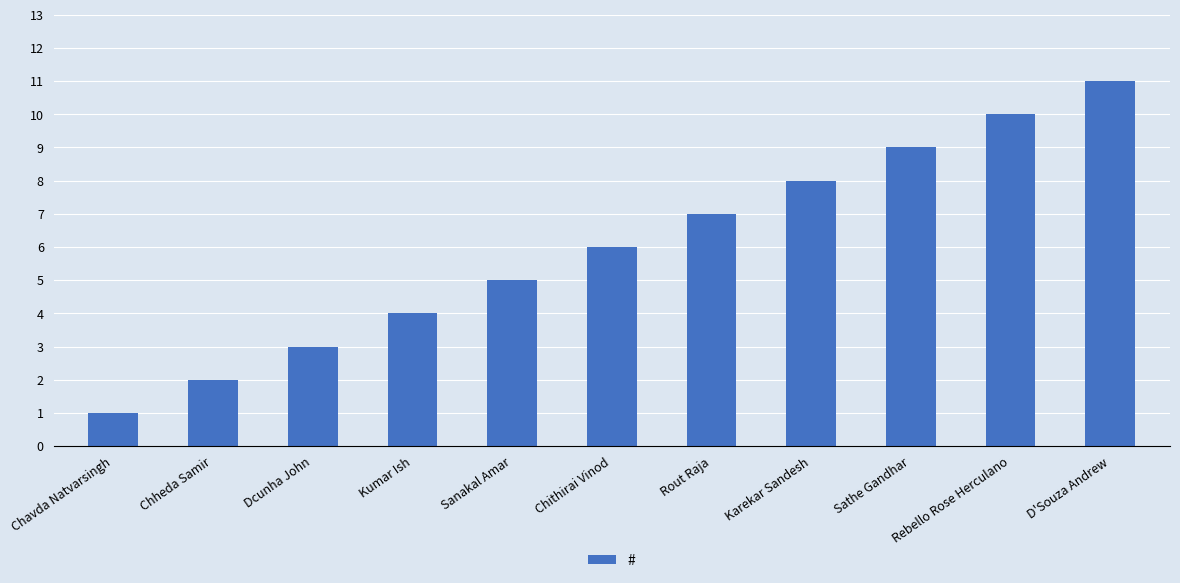

The value at D'Souza Andrew is 11. True or false?

True